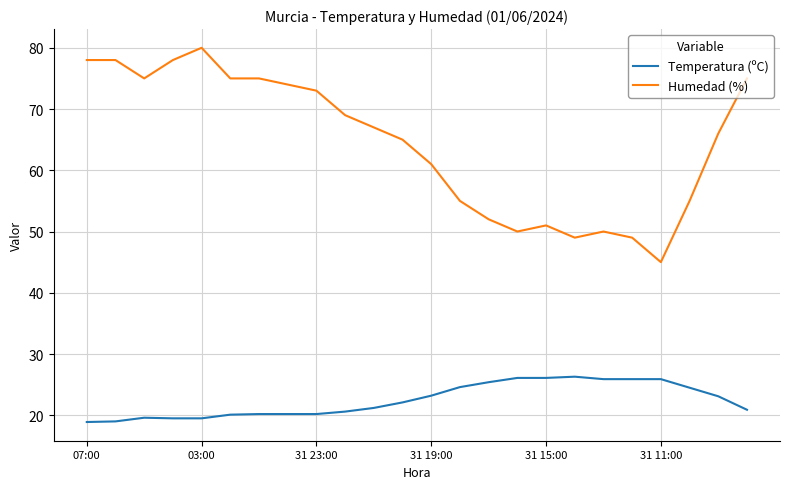

What is the average value of the Temperatura (ºC) series?

22.5